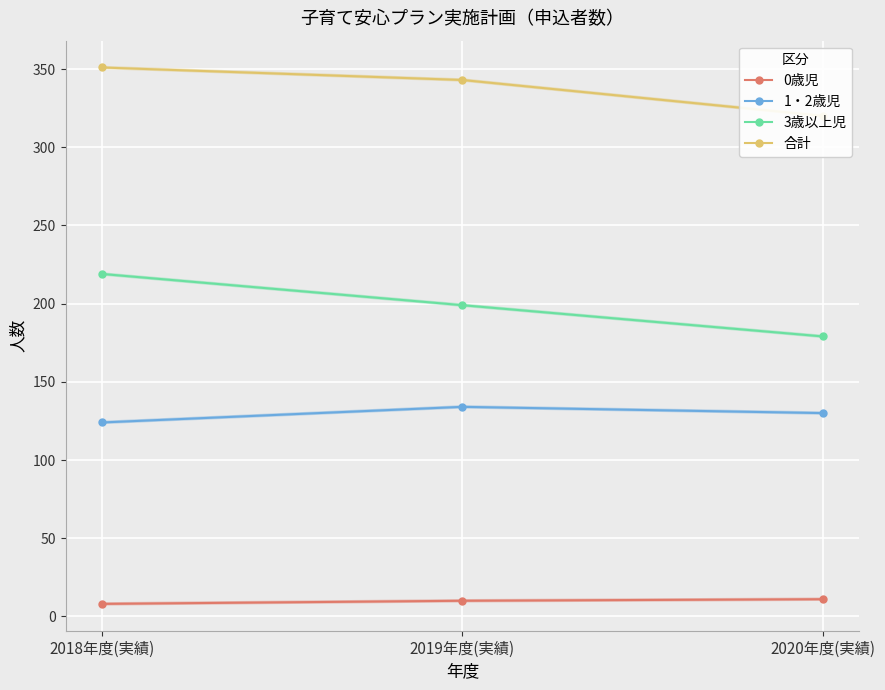

How many data points in 3歳以上児 are less than 199?

1